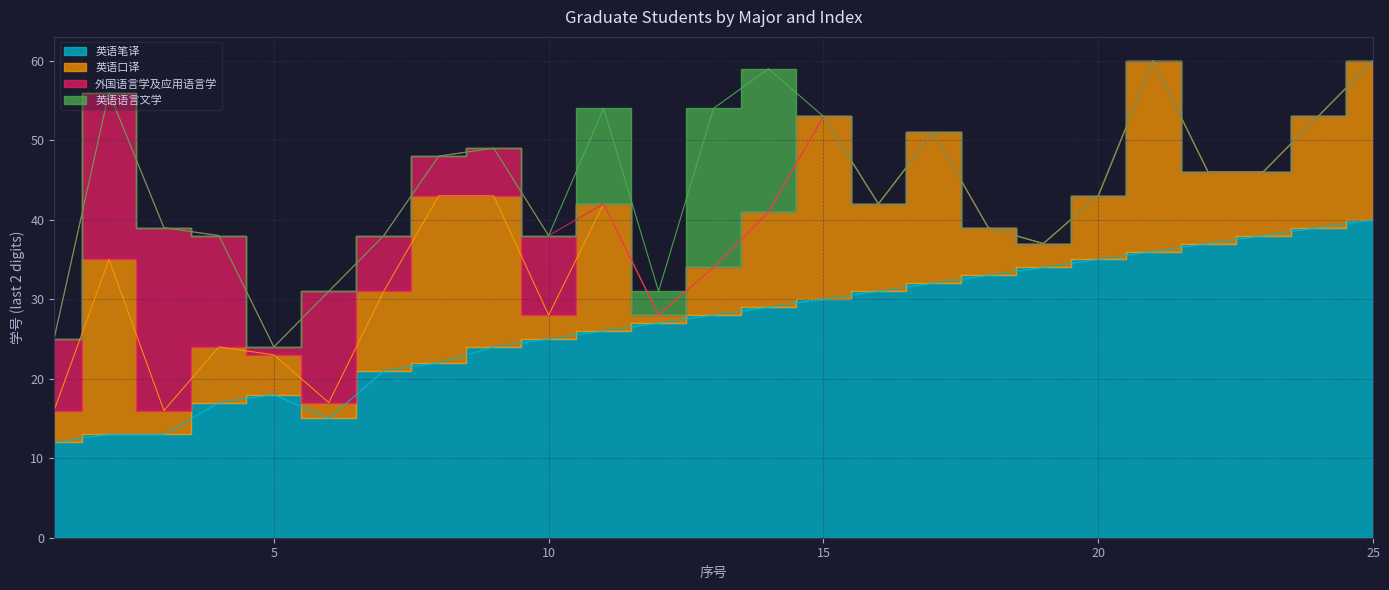

What is the difference between the 英语笔译 values at 11 and 21?

10